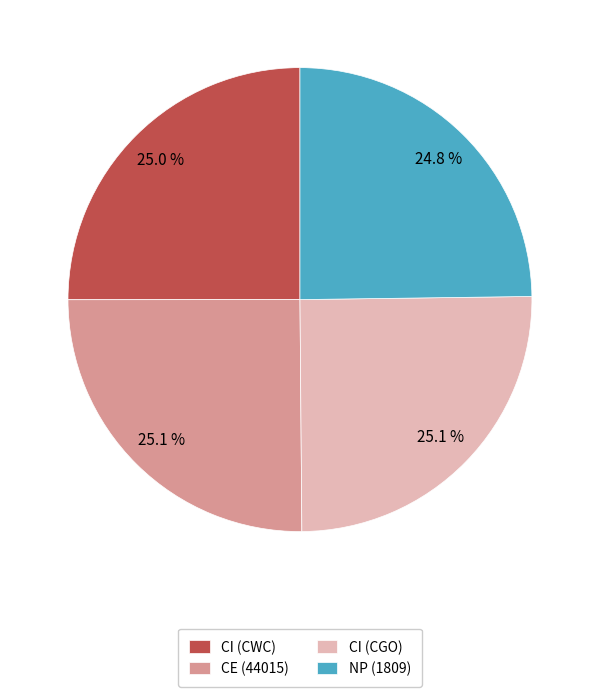

Does CI (CWC) account for over 50% of the chart?

No